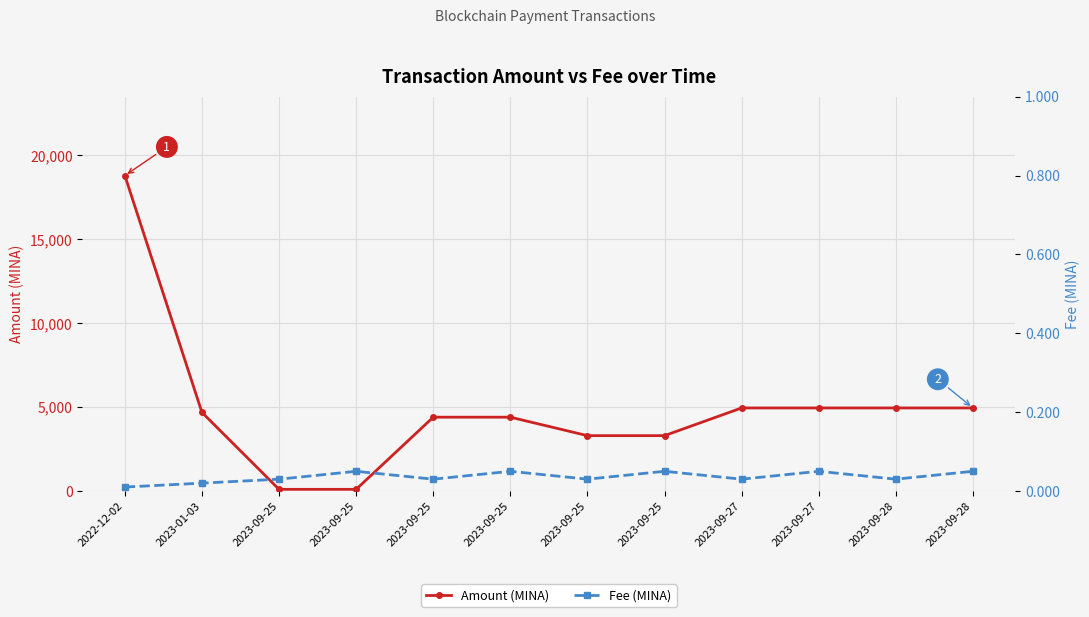

What is the label of the 3rd point from the left?

2023-09-25